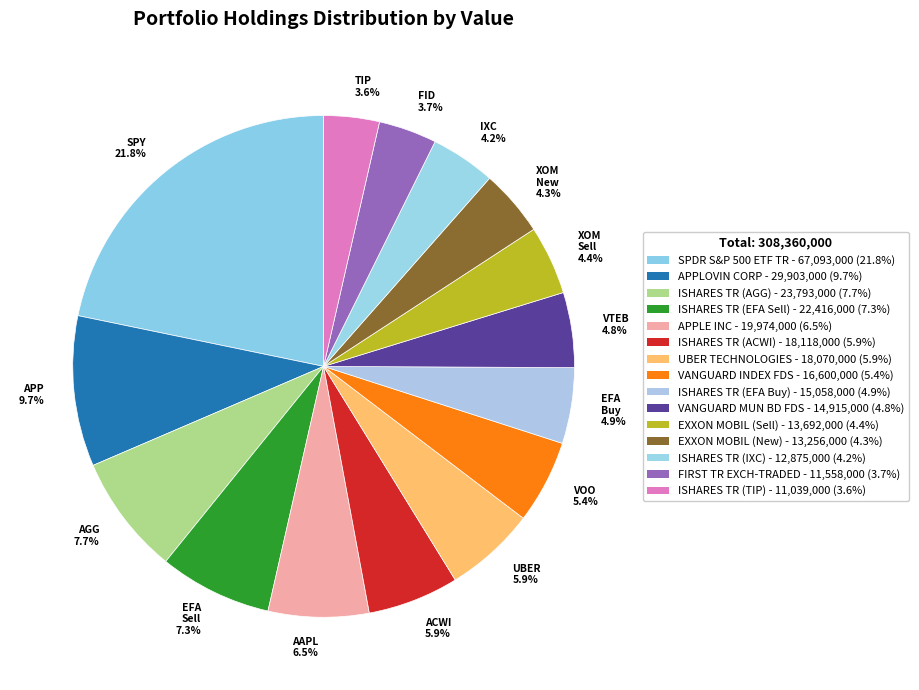

What percentage do VOO 5.4% and EFA Buy 4.9% together represent?

10.3%